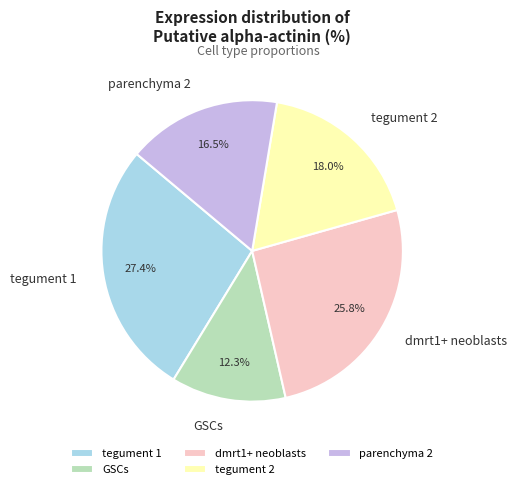

The parenchyma 2 slice represents 31% of the pie. True or false?

False